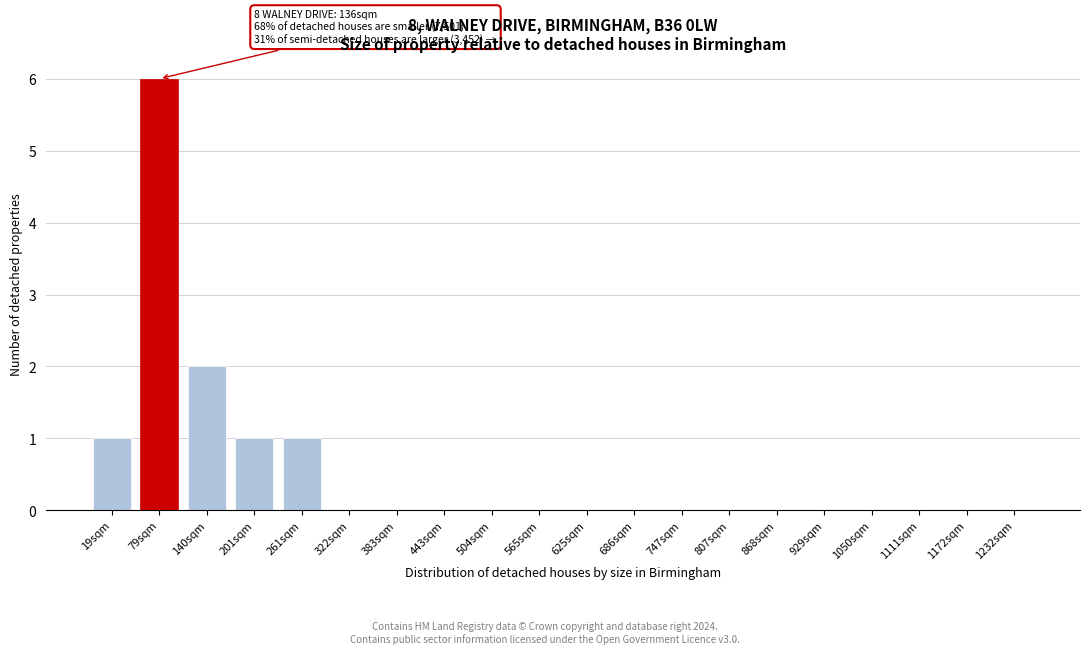

Reading left to right, list all the values displayed in this chart.

19sqm=1	79sqm=6	140sqm=2	201sqm=1	261sqm=1	322sqm=0	383sqm=0	443sqm=0	504sqm=0	565sqm=0	625sqm=0	686sqm=0	747sqm=0	807sqm=0	868sqm=0	929sqm=0	1050sqm=0	1111sqm=0	1172sqm=0	1232sqm=0